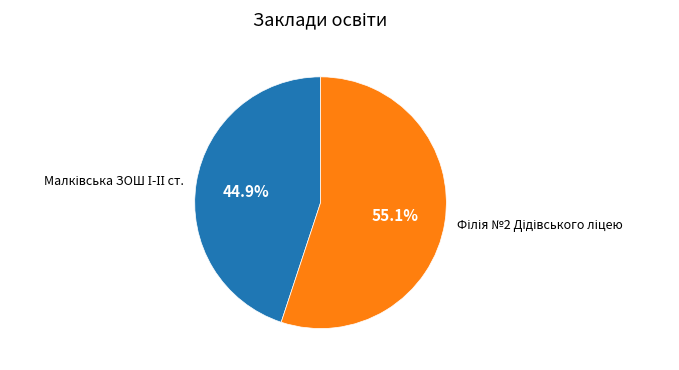

Does any single category account for the majority?

Yes